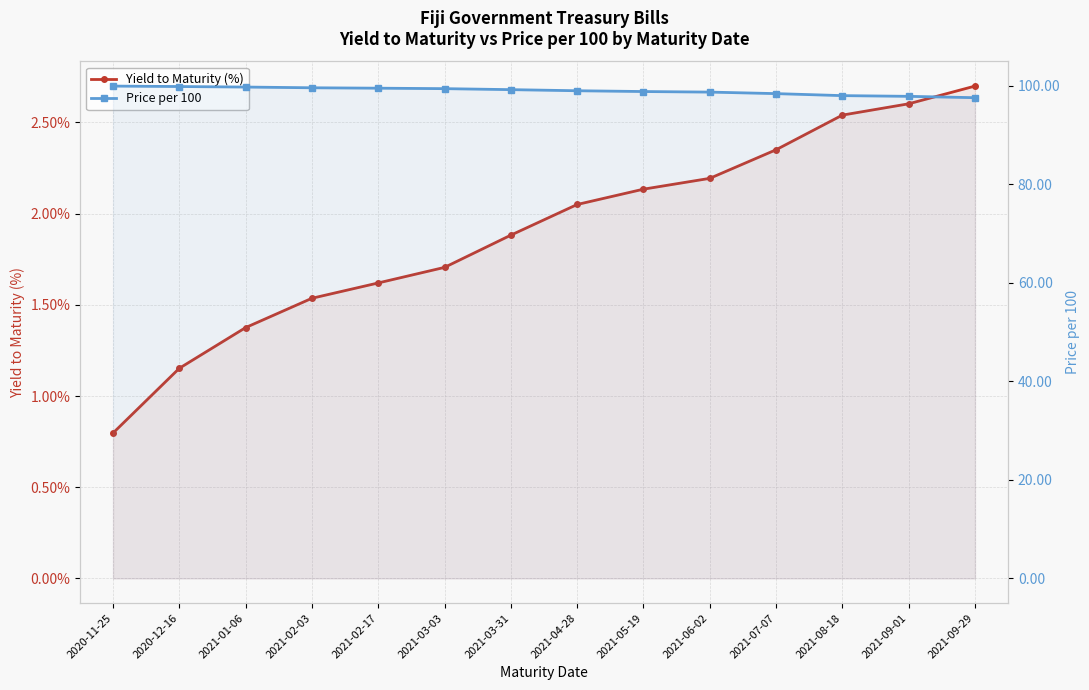

Between 2021-09-29 and 2021-03-03, which is larger?

2021-09-29